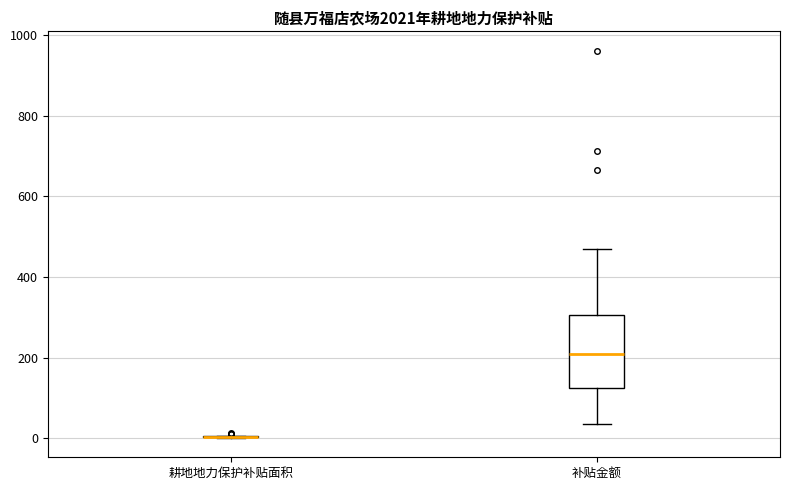

Comparing the boxes themselves (not the whiskers), which one is the tallest?

补贴金额